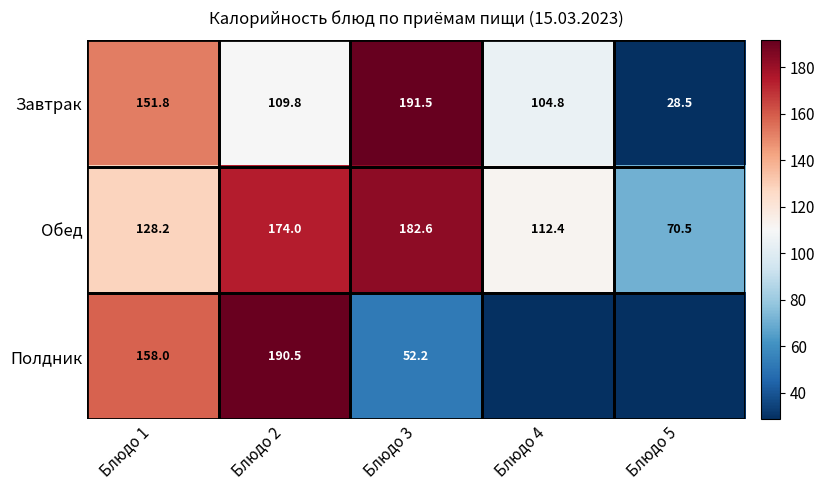

What is the difference between the highest and lowest values at Блюдо 1?

29.8